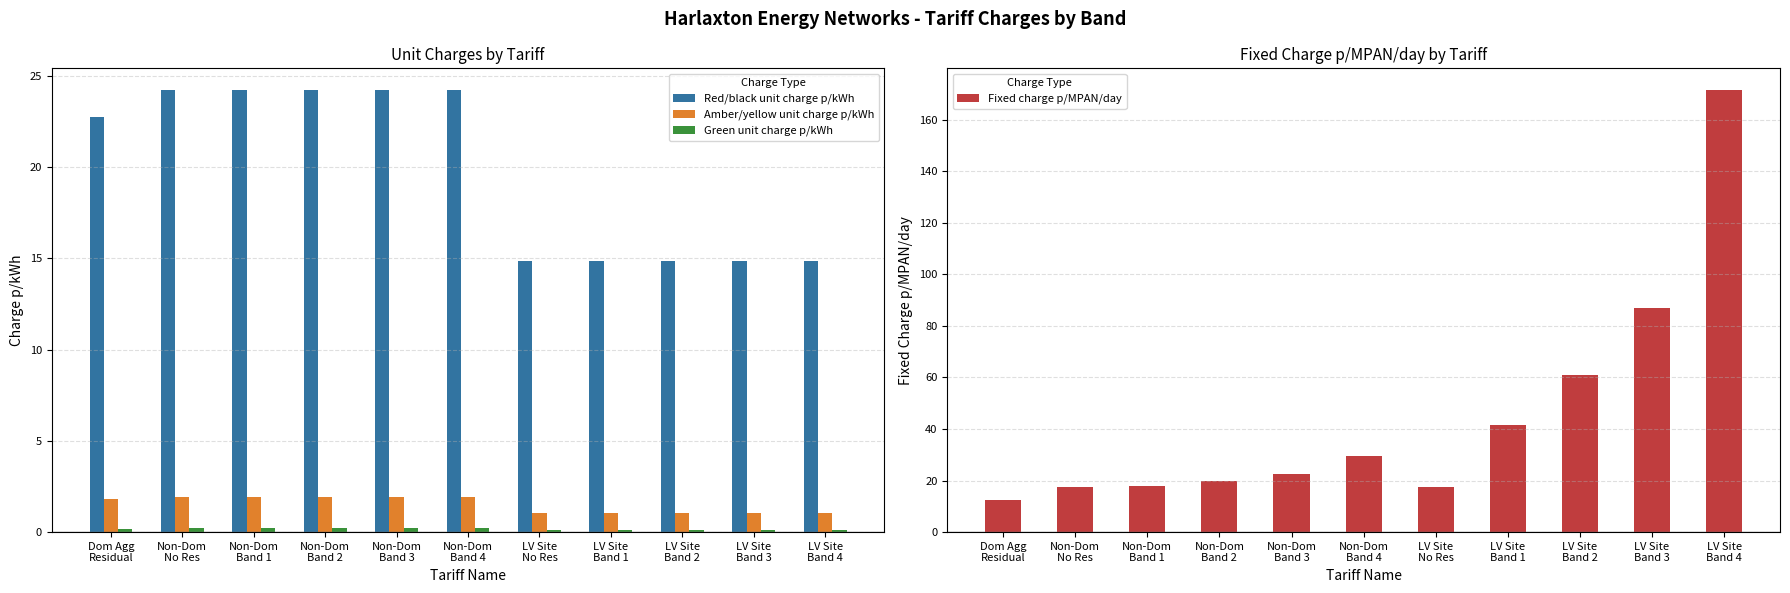

Are the bars grouped side by side (vs. stacked)?

Yes